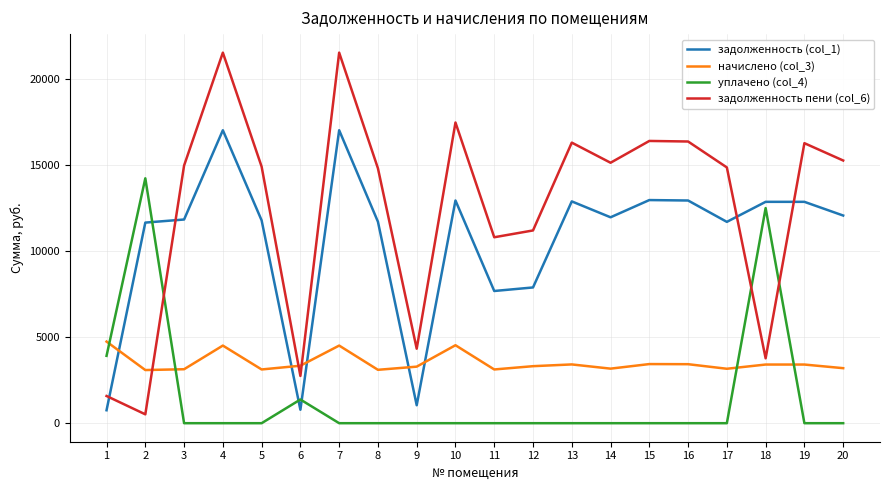

How many intersections are there between задолженность пени (col_6) and задолженность (col_1)?

4